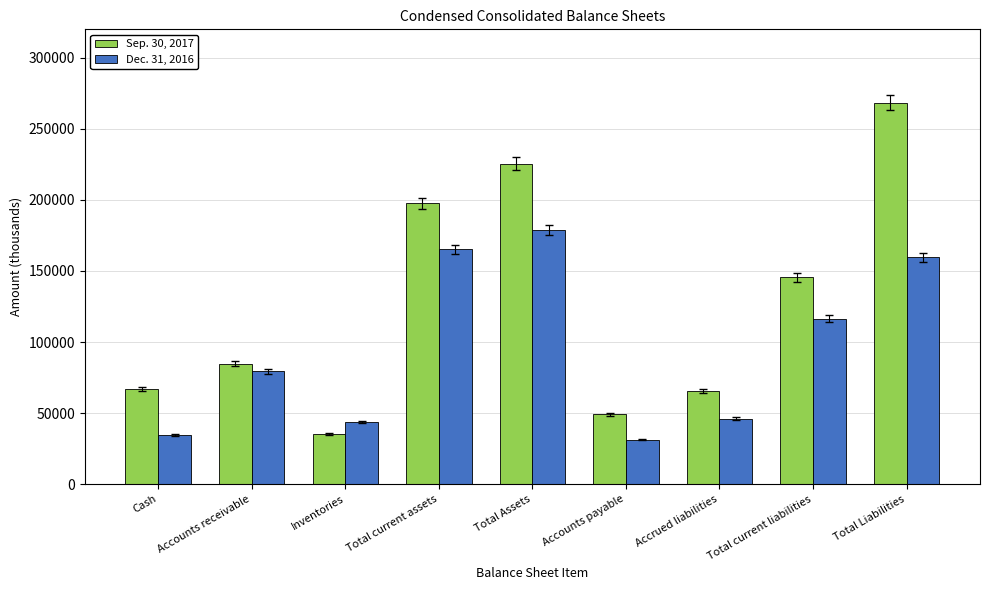

Between Total current assets and Total current liabilities, which series saw the biggest shift?

Sep. 30, 2017